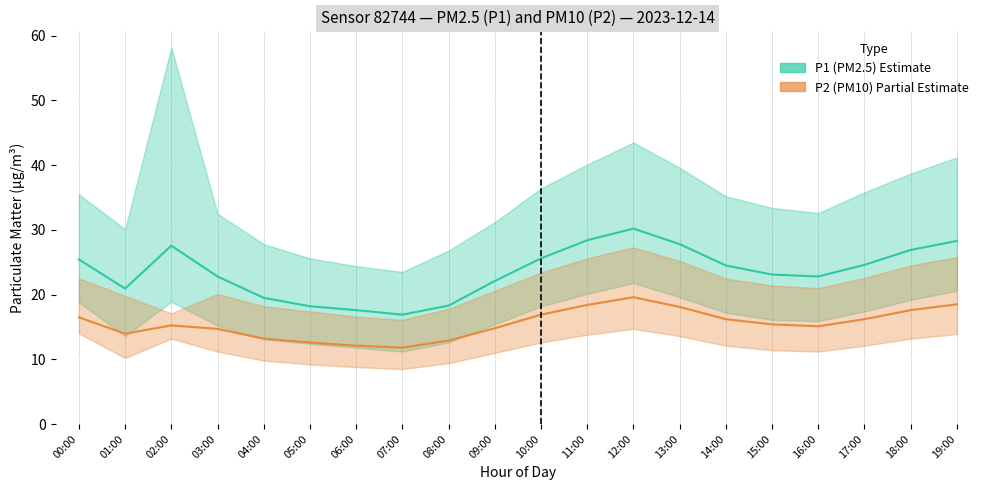

Where is the first local maximum for P1 (PM2.5)?

02:00